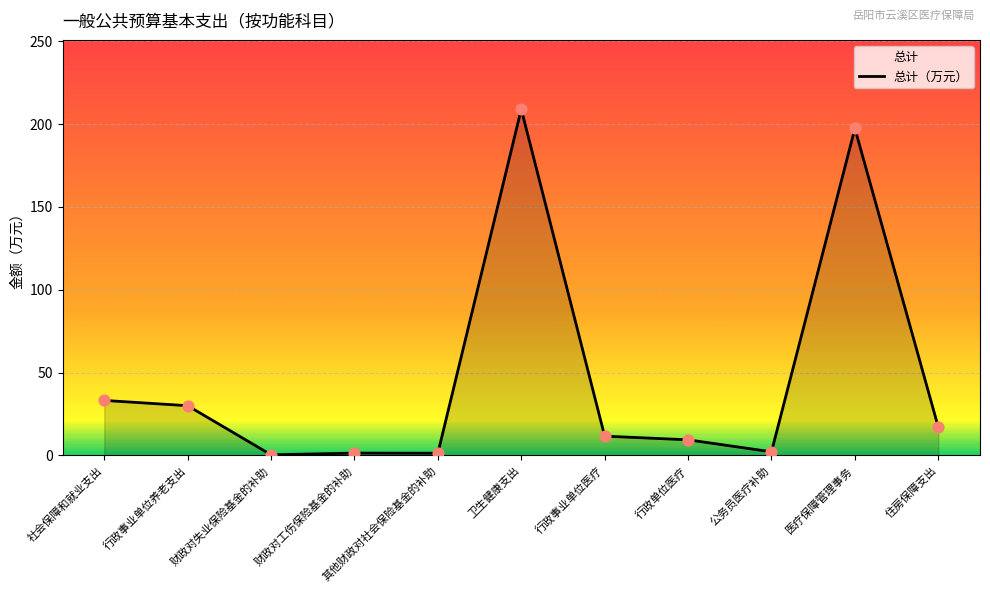

What is the ratio of the value at 住房保障支出 to the value at 财政对工伤保险基金的补助?

12.0